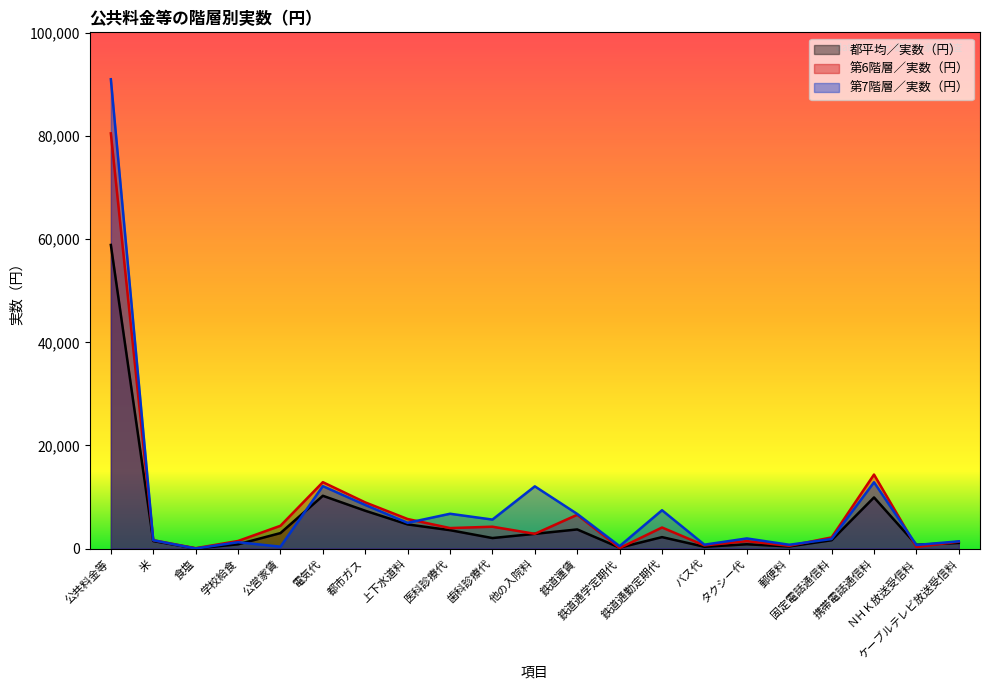

At which category is the sum across all series the highest?

公共料金等